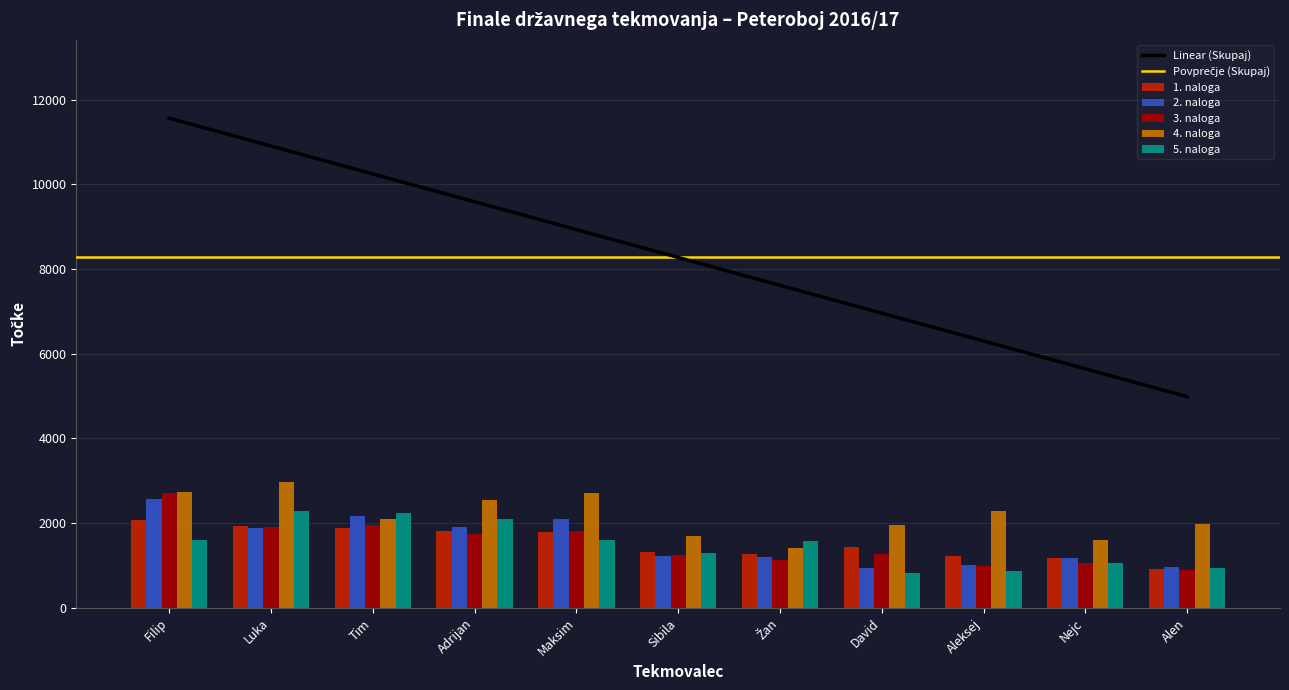

What is the average value of the 4. naloga series?

2180